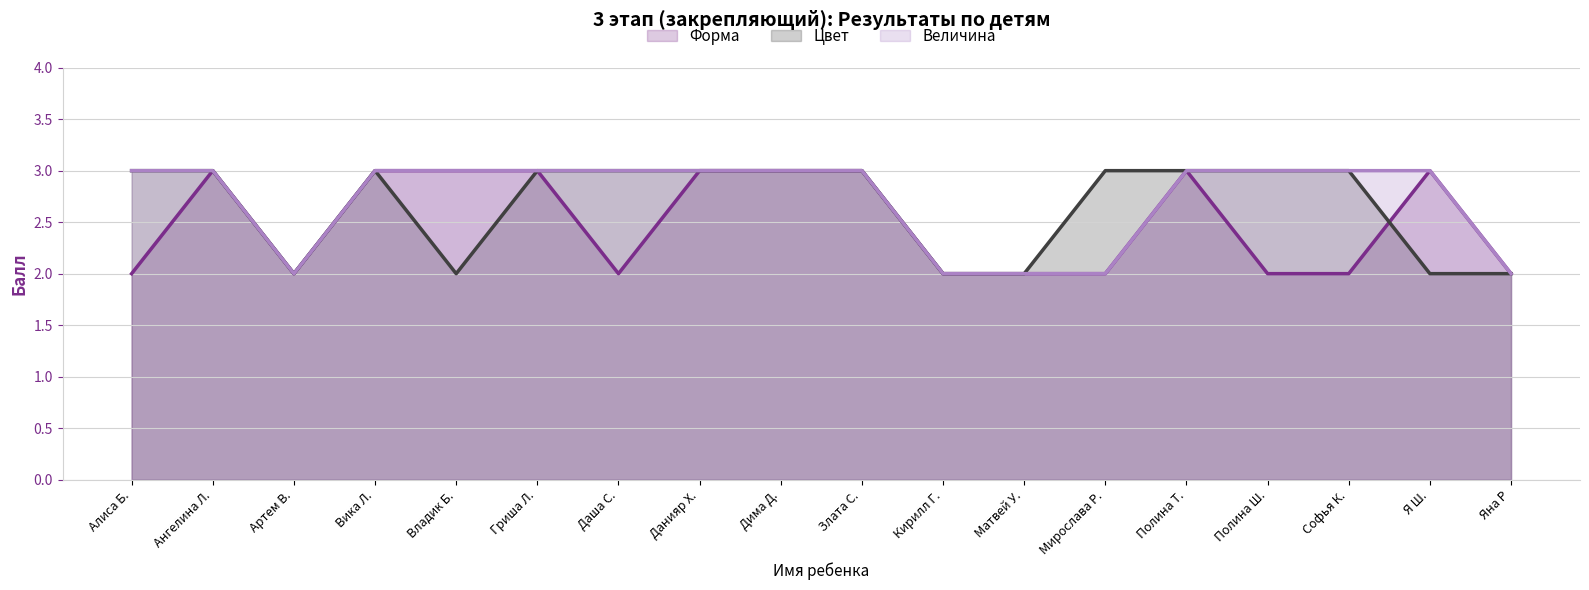

Is it true that Цвет (line) equals 4 at Я Ш.?

False